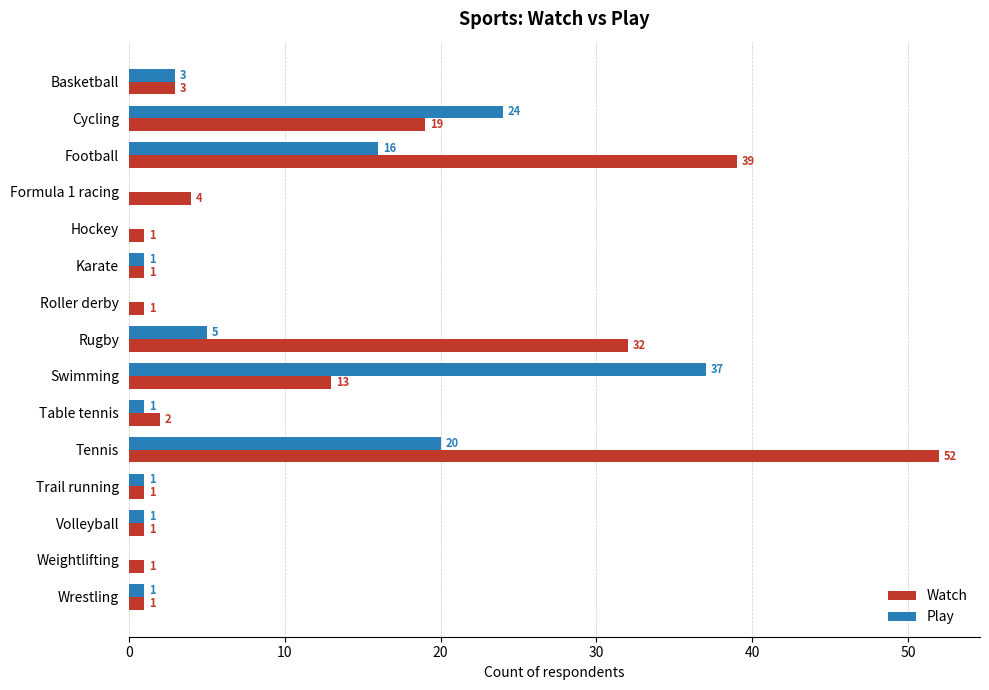

What is the highest value of the Play series?

37